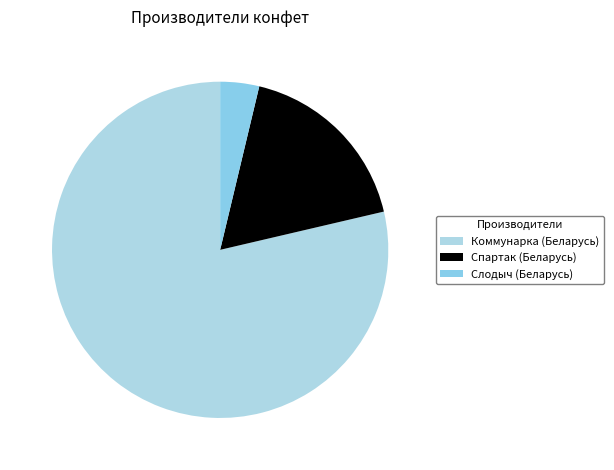

The Коммунарка (Беларусь) slice represents 71% of the pie. True or false?

False